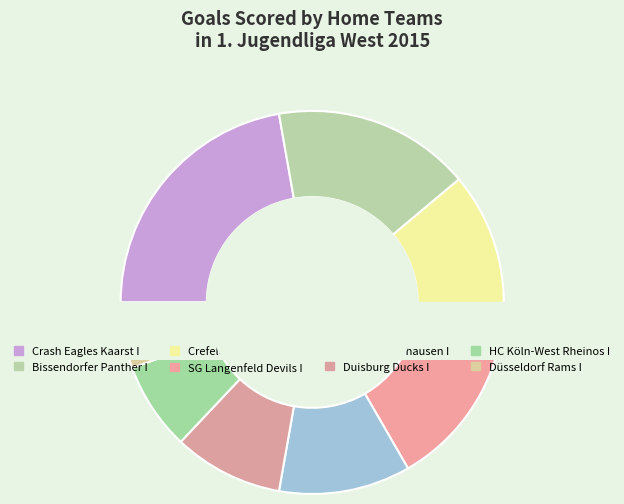

How many slices are in this pie chart?

8